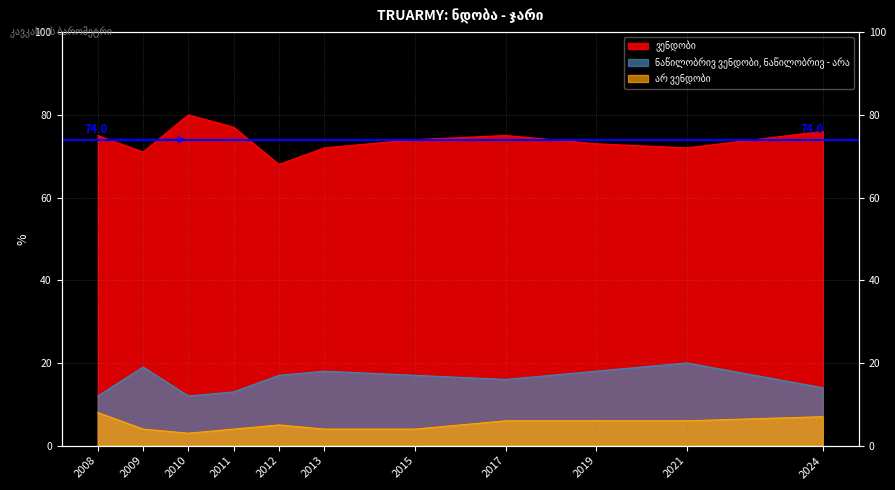

What is the difference between the maximum and minimum values in the არ ვენდობი series?

5